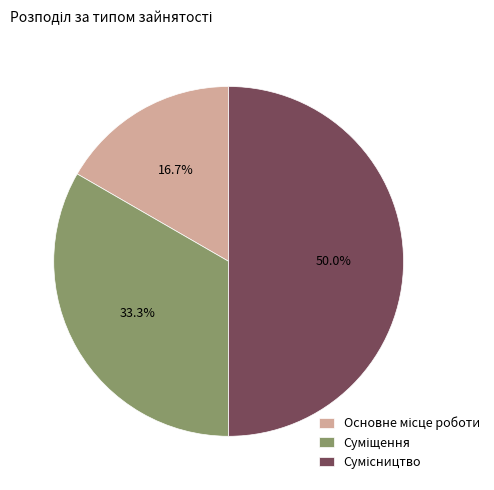

Is Суміщення the majority of the pie?

No